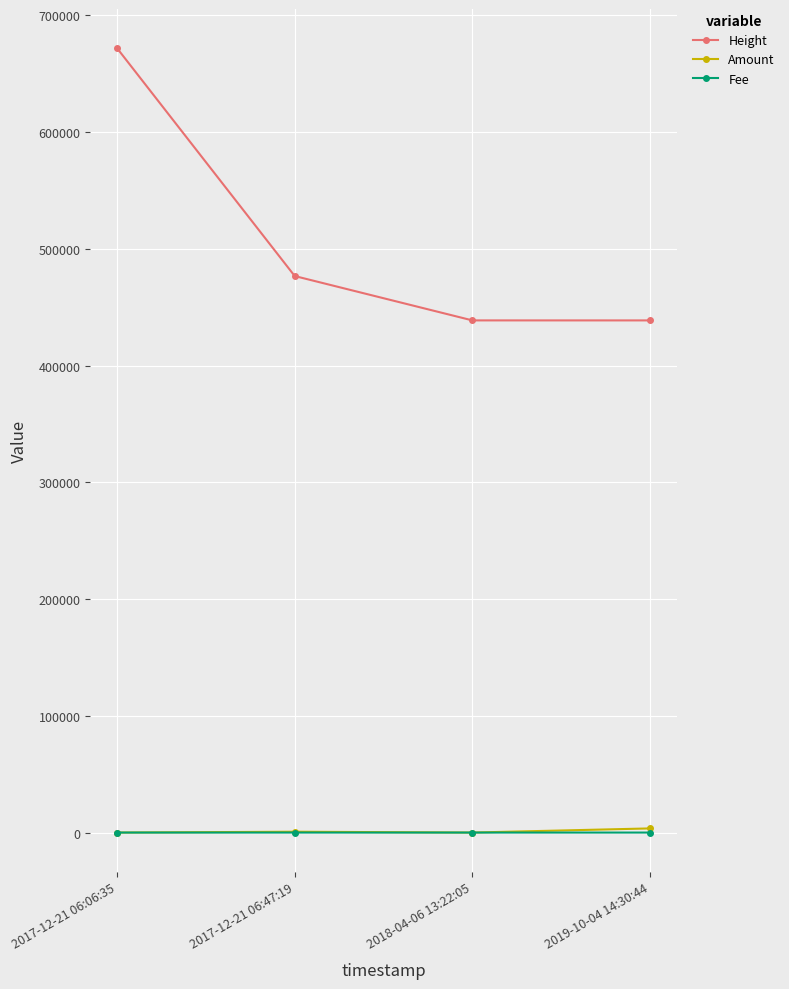

In Amount, how many points are higher than both neighbors (excluding endpoints)?

1